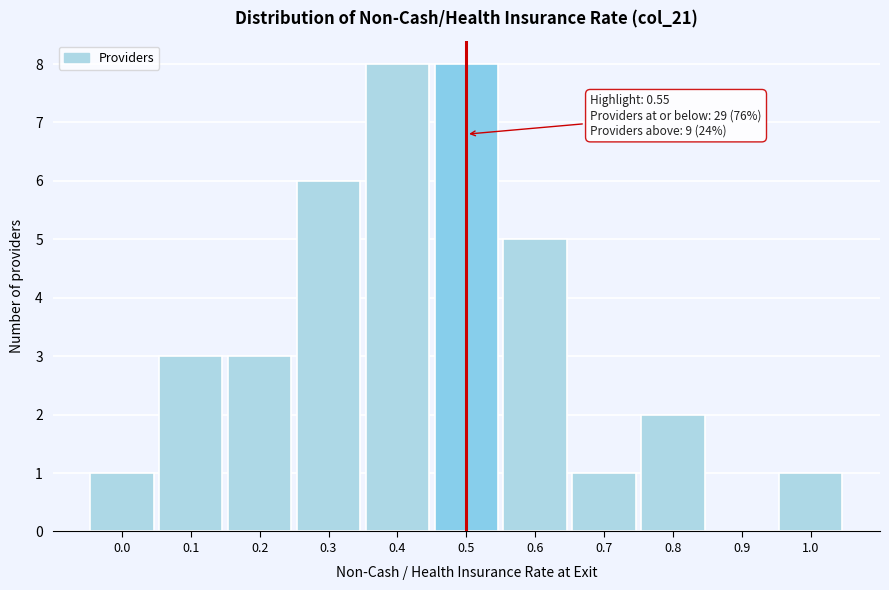

Reading left to right, what are all the values shown in this chart?

0.0=1	0.1=3	0.2=3	0.3=6	0.4=8	0.5=8	0.6=5	0.7=1	0.8=2	0.9=0	1.0=1